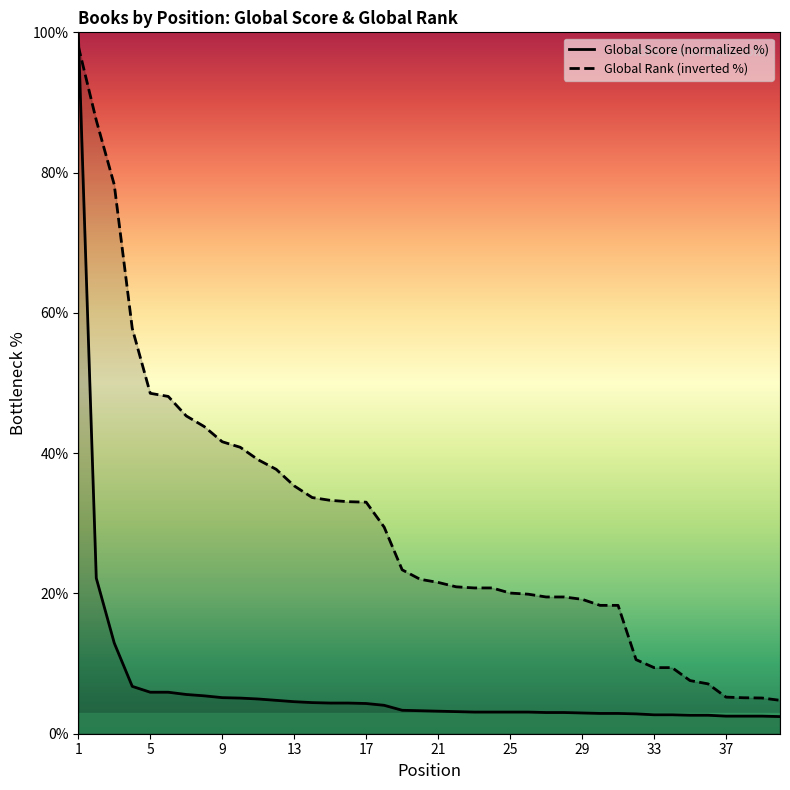

How many lines are shown in the chart?

2